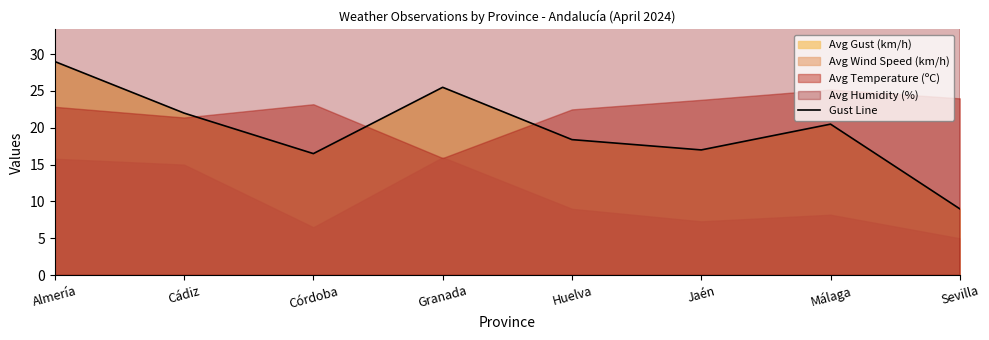

Is it true that the value at Málaga is 30.4?

False